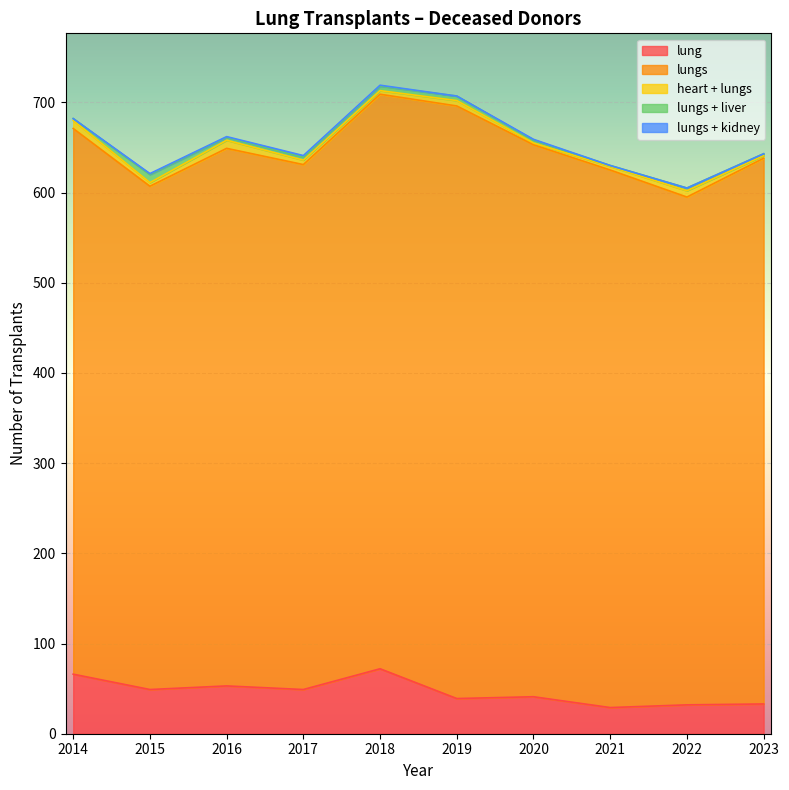

How many interior local valleys does the heart + lungs series have?

3